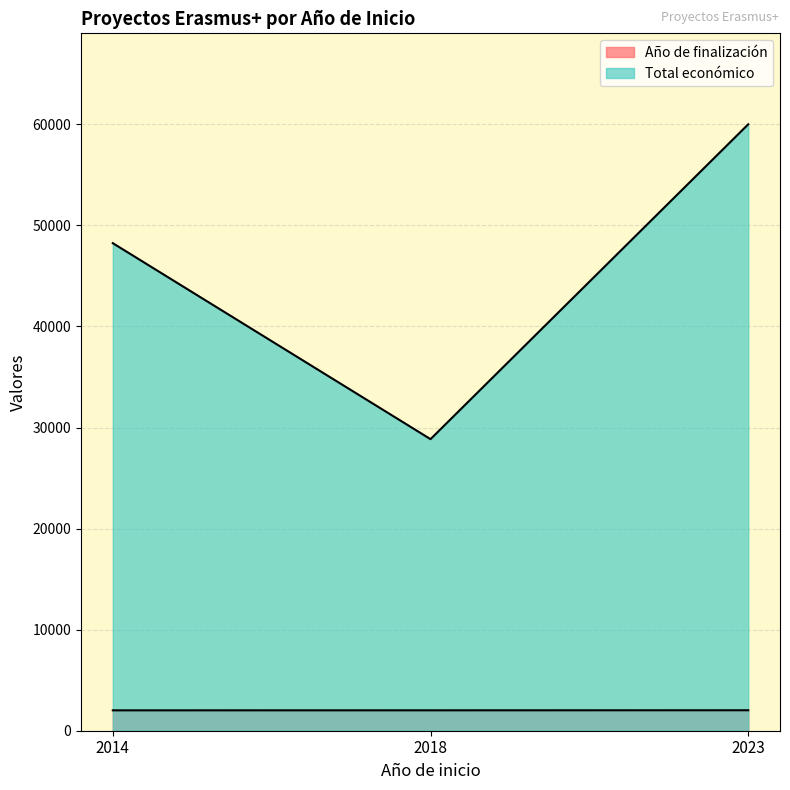

Where does the Total económico series first go above 48240?

2023